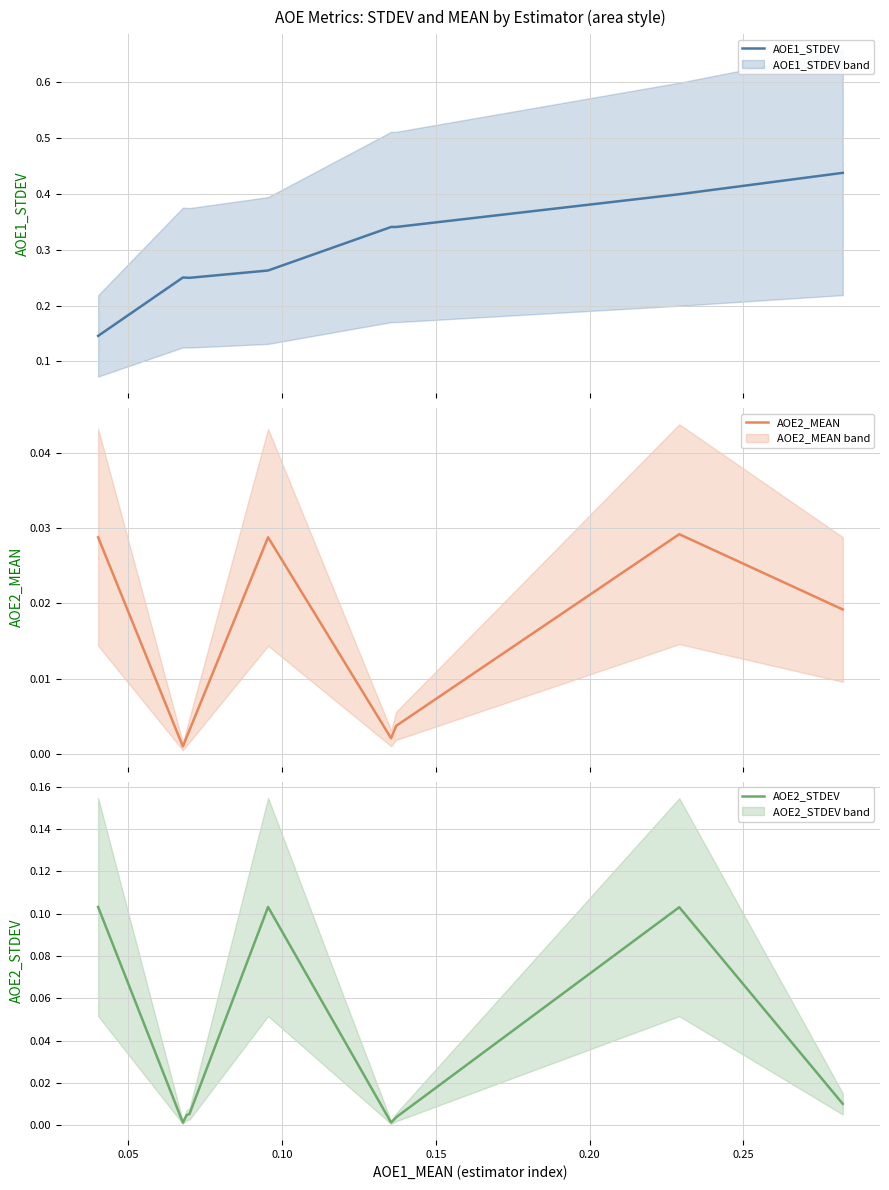

How many lines are shown in the chart?

3